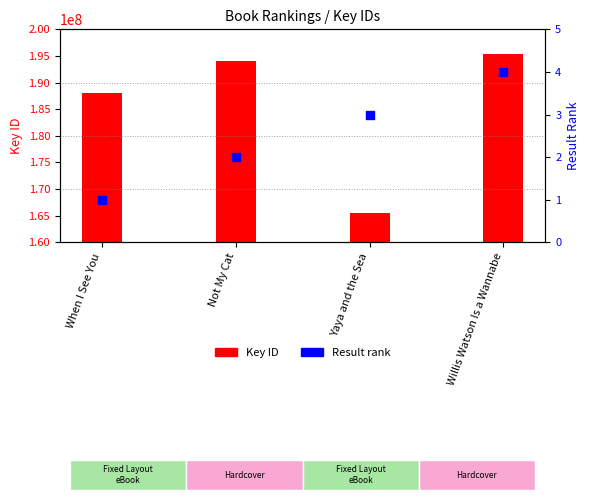

Which series has the largest total across all categories?

Key ID